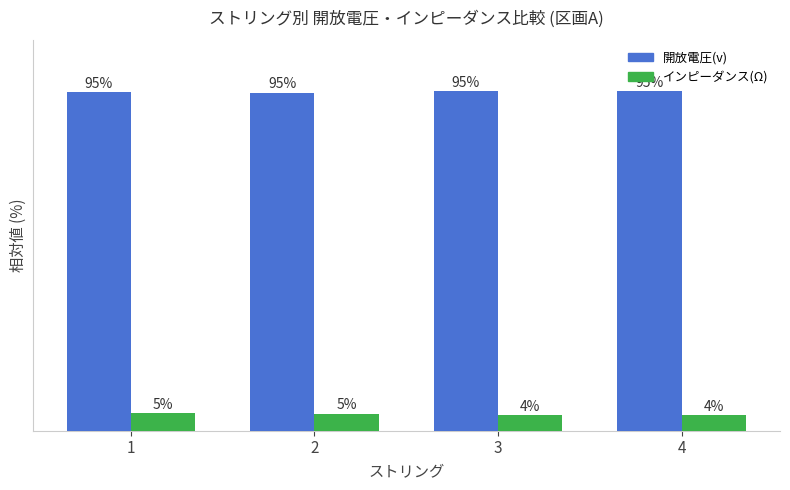

Which series has the largest total across all categories?

開放電圧(v)